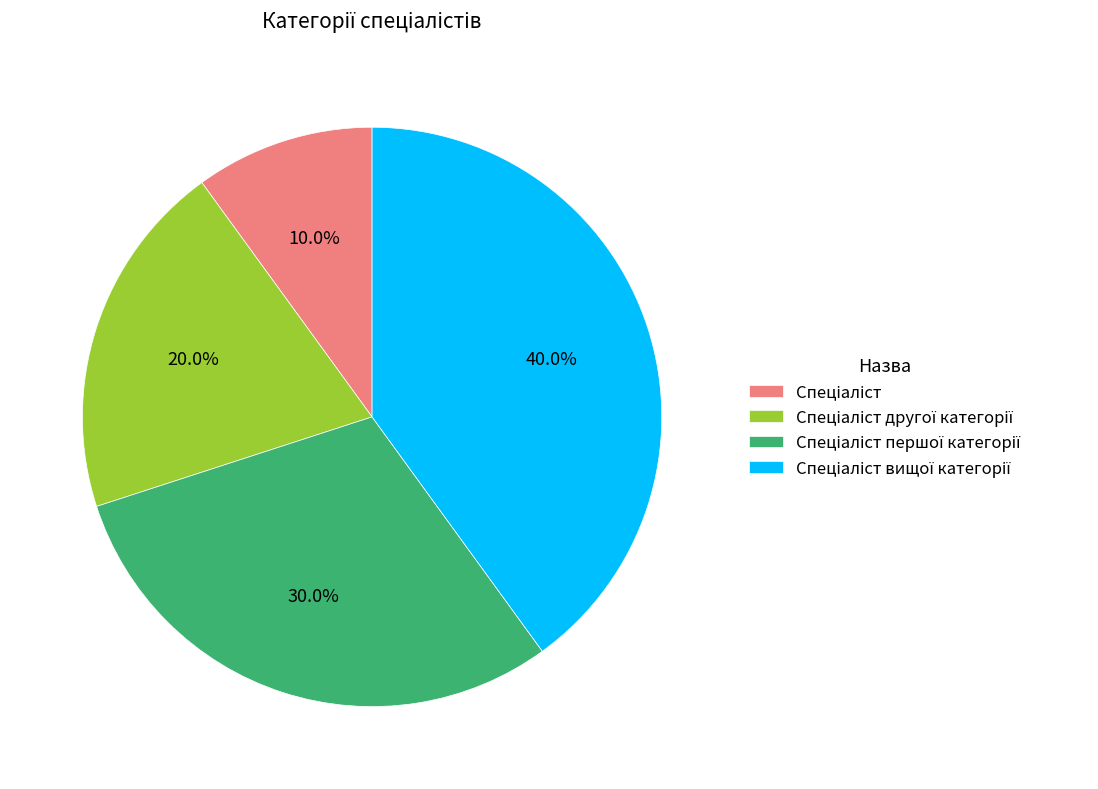

Is there a majority slice in this chart?

No